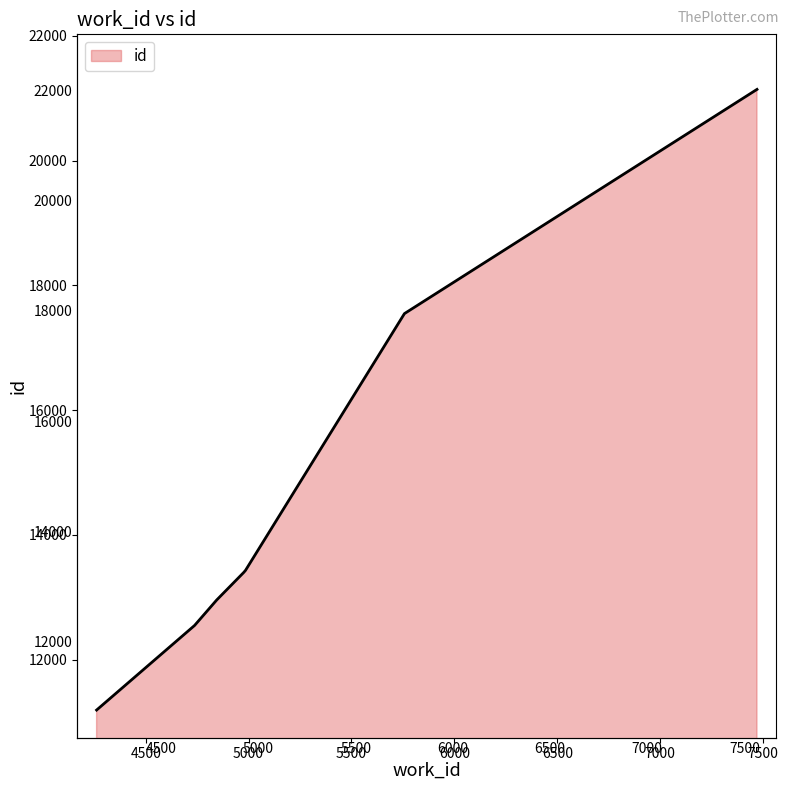

What is the difference between the maximum and second lowest values?

9736